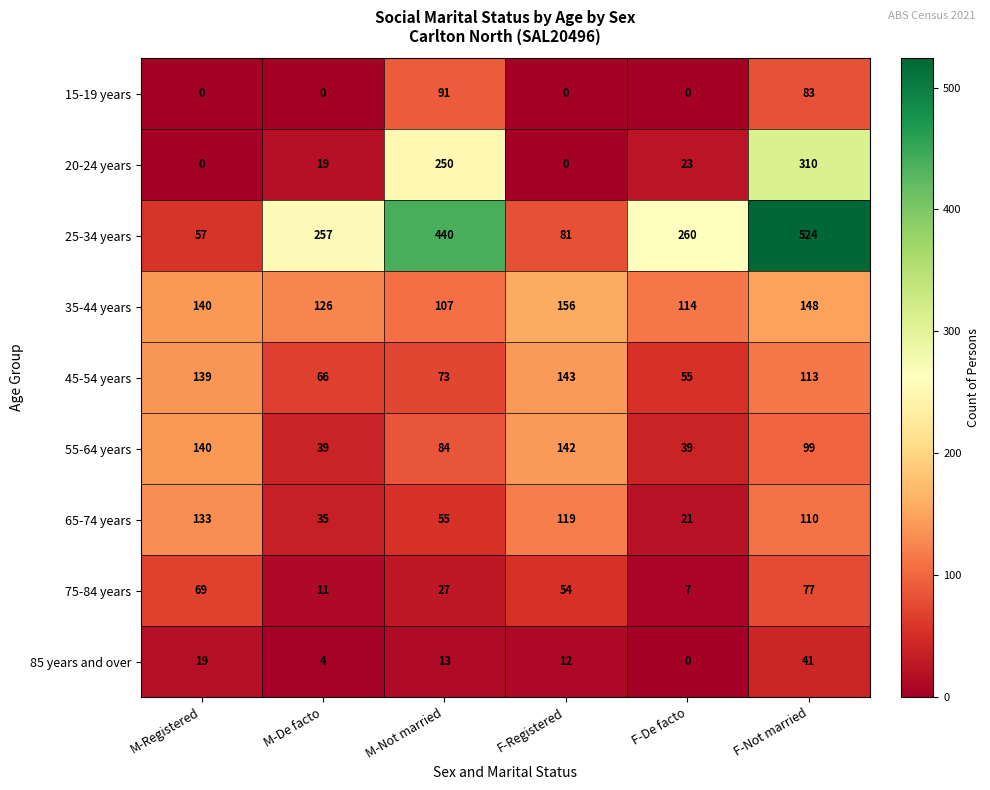

At which category is the sum across all series the highest?

F-Not married